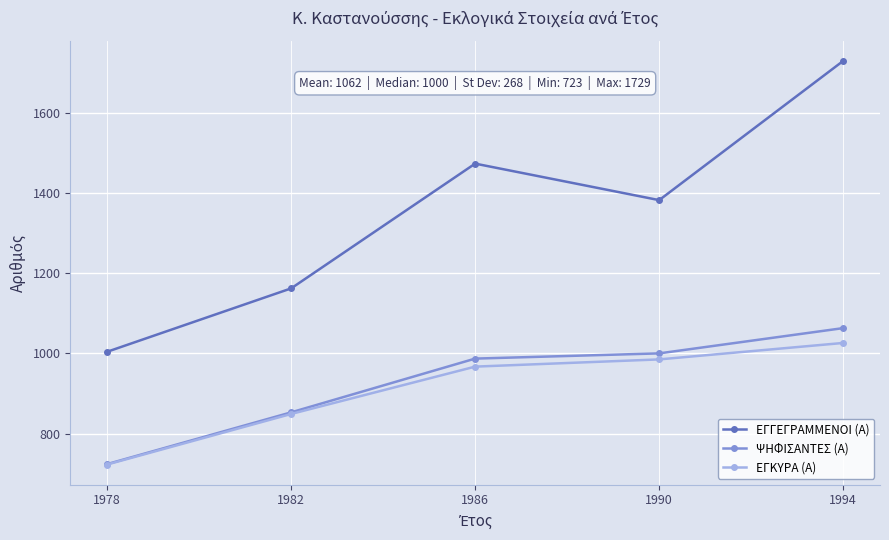

Reading left to right, what are all the values shown in this chart?

ΕΓΓΕΓΡΑΜΜΕΝΟΙ (Α): 1978=1004	1982=1162	1986=1473	1990=1382	1994=1729
ΨΗΦΙΣΑΝΤΕΣ (Α): 1978=724	1982=853	1986=987	1990=1000	1994=1063
ΕΓΚΥΡΑ (Α): 1978=723	1982=849	1986=967	1990=985	1994=1026